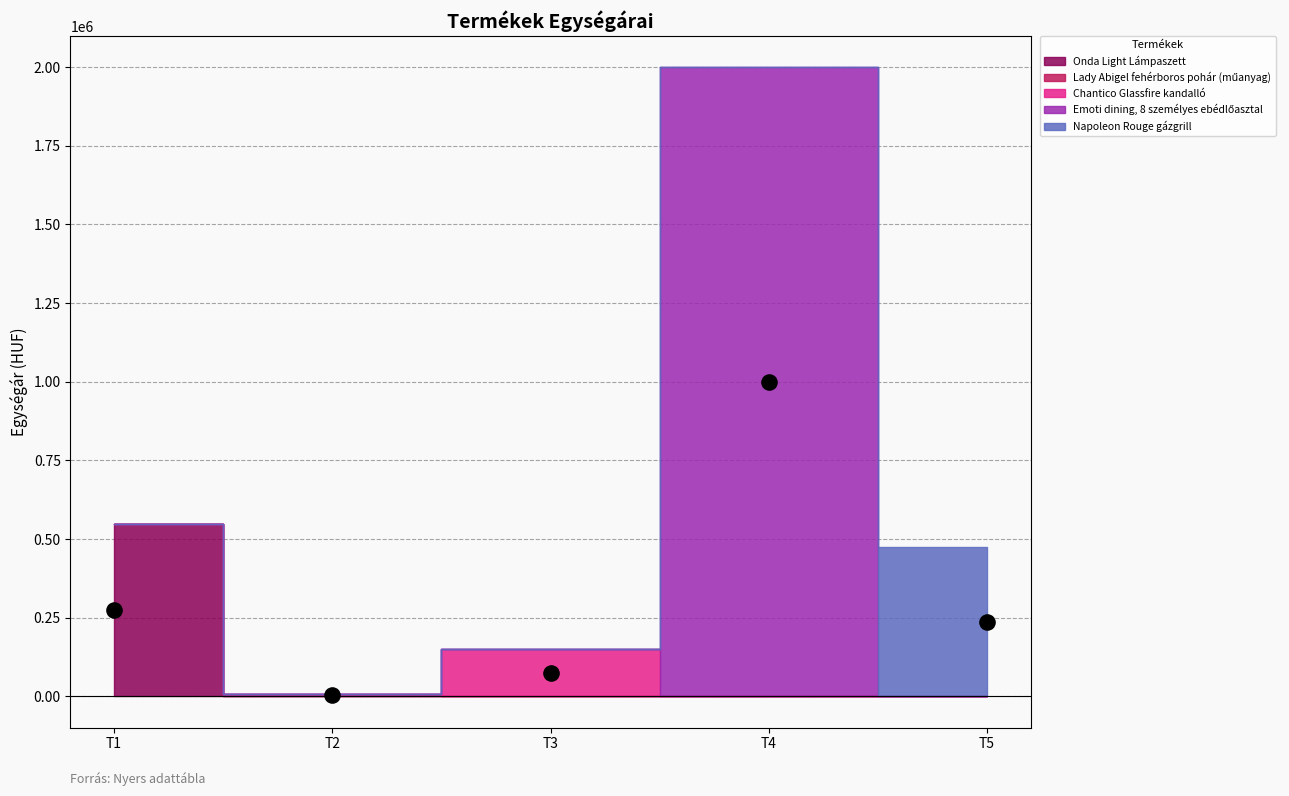

What is the change in value from Onda Light Lámpaszett to Lady Abigel fehérboros pohár (műanyag)?

-541900